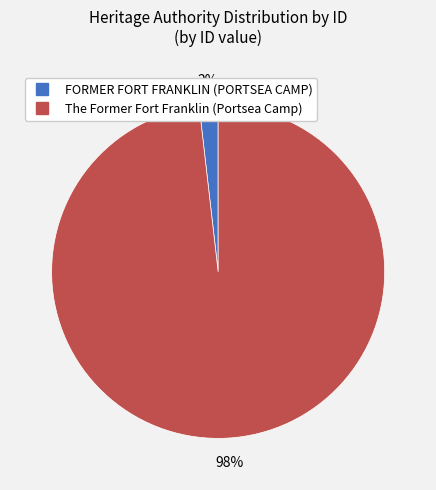

Between FORMER FORT FRANKLIN (PORTSEA CAMP) and The Former Fort Franklin (Portsea Camp), which is larger?

The Former Fort Franklin (Portsea Camp)